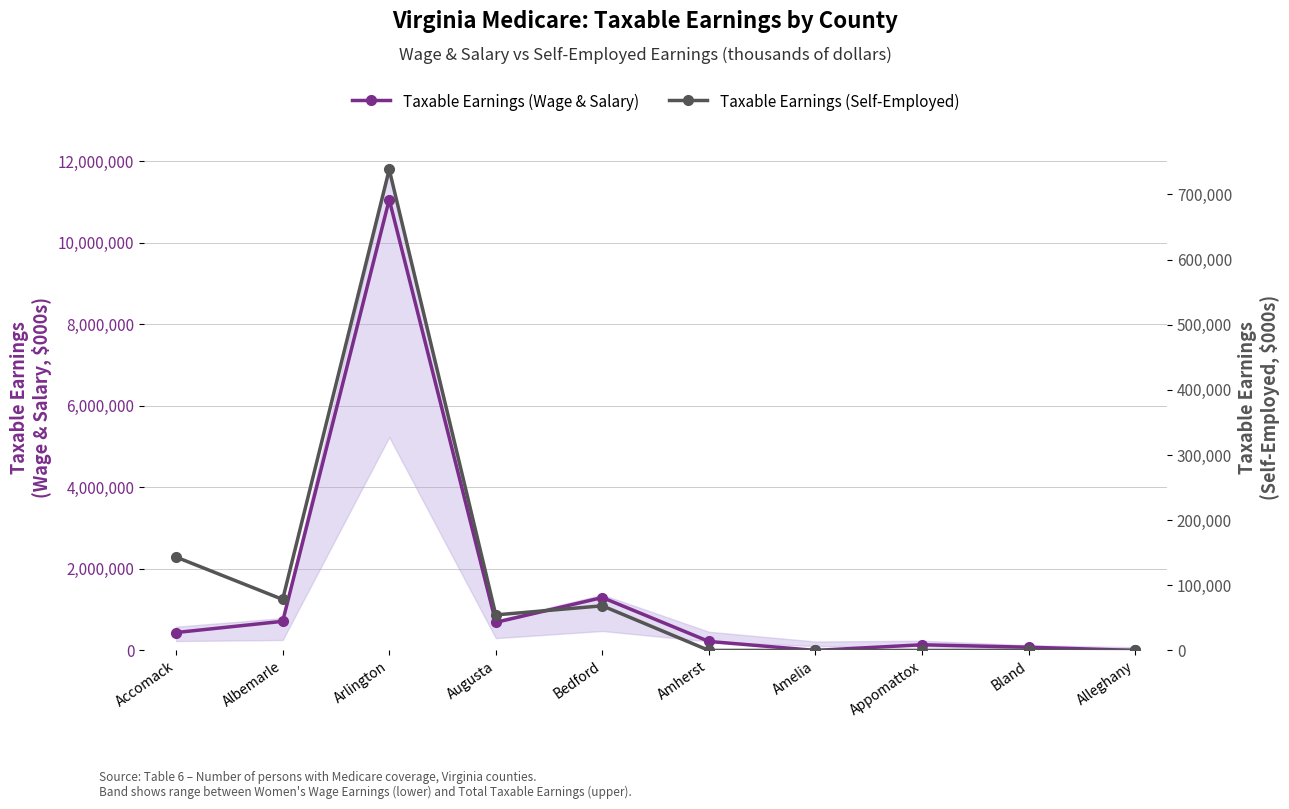

Does the chart have visible grid lines?

Yes